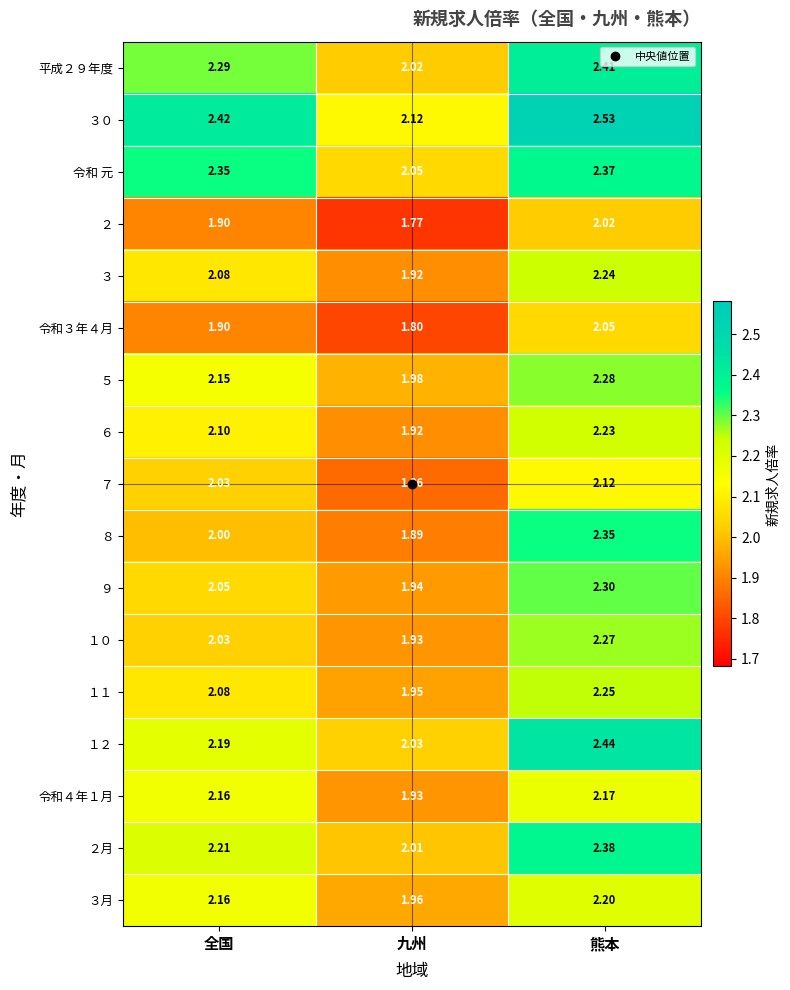

Rank the categories by 令和３年４月 value from lowest to highest.

九州, 全国, 熊本